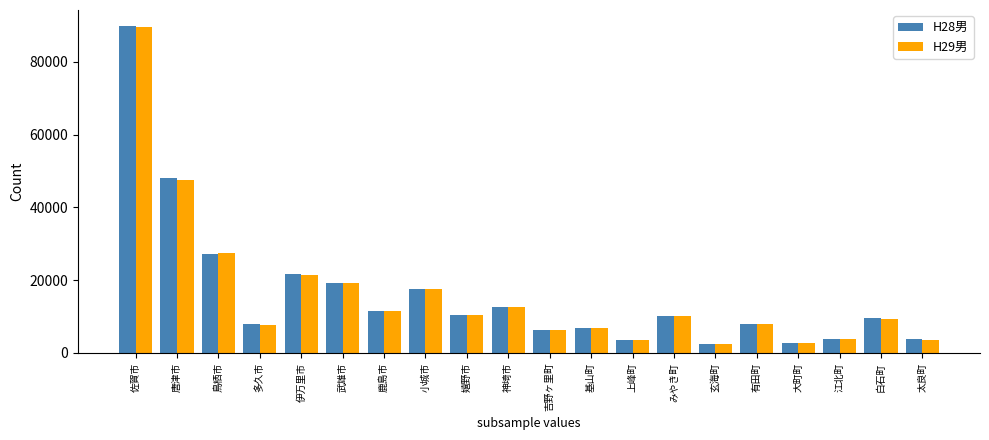

True or false: H28男 has a value of 4155 at 多久市.

False